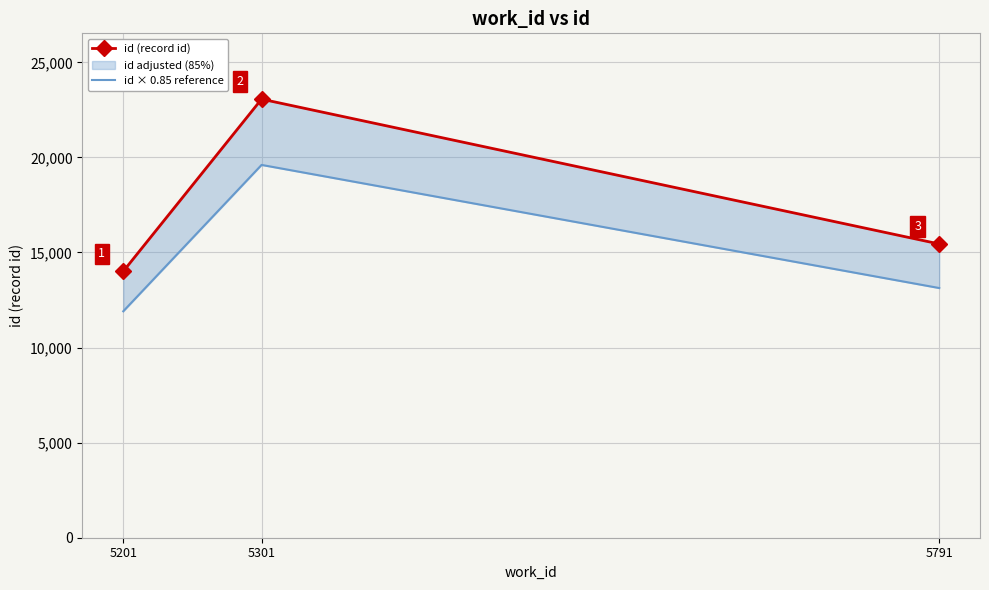

Reading right to left, list all the values displayed in this chart.

id (record id): 5791=15447.0	5301=23064.0	5201=14009.0
id × 0.85 reference: 5791=13129.9	5301=19604.4	5201=11907.6